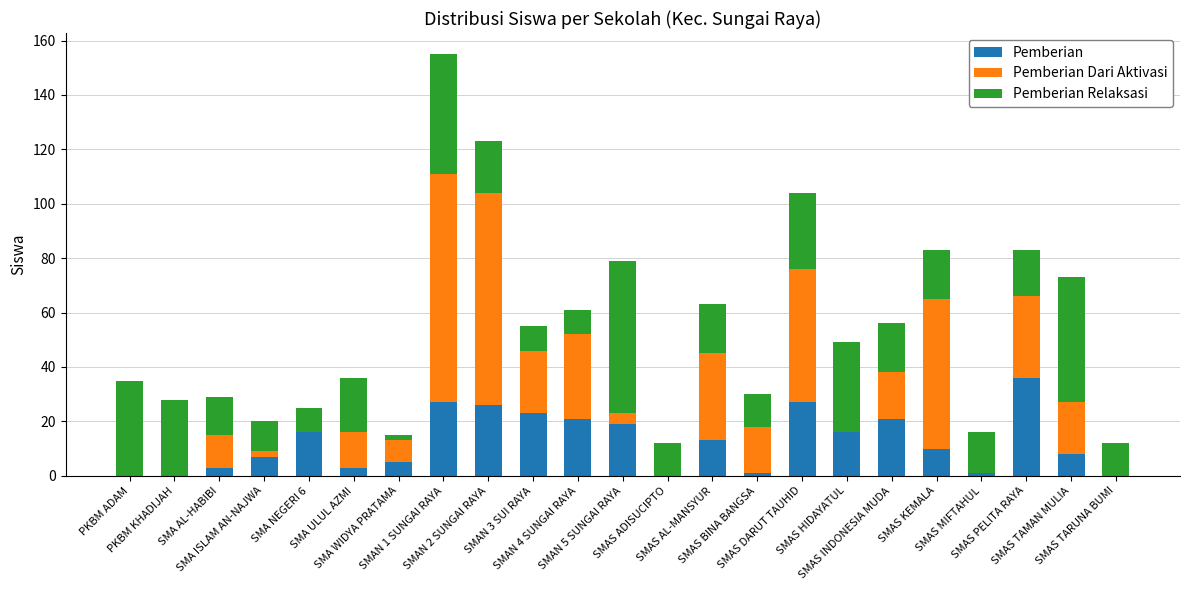

The Pemberian series shows 26 at SMAN 2 SUNGAI RAYA. True or false?

True